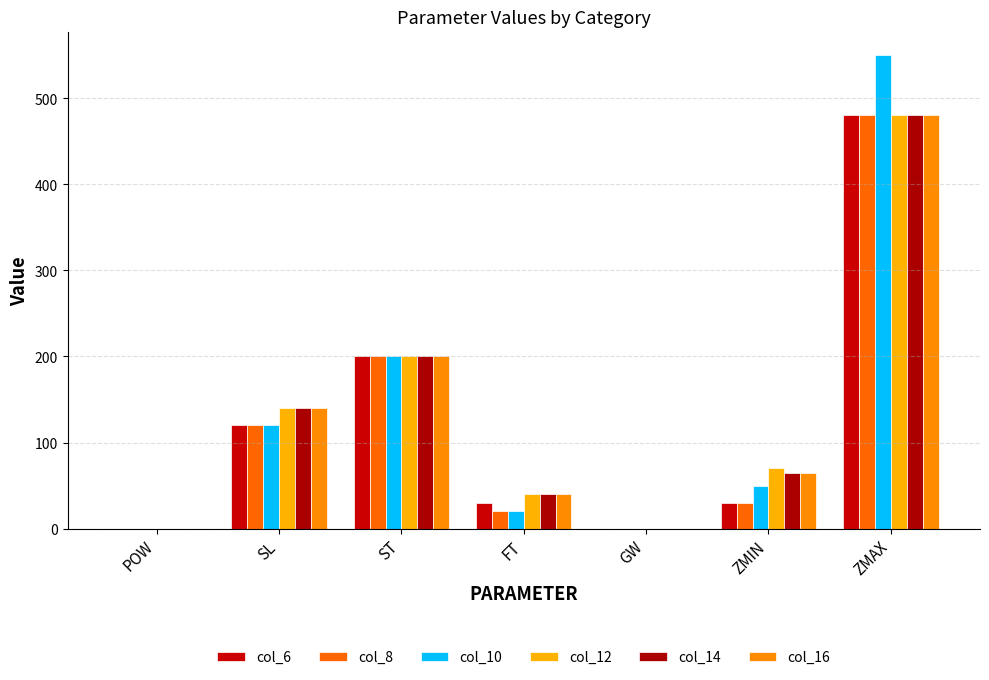

At which label does col_10 reach its minimum?

POW